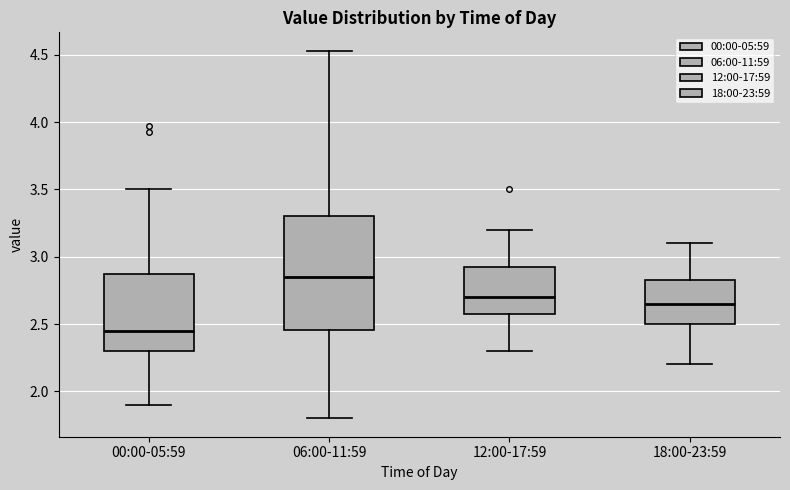

Where is the lower edge of the box for 18:00-23:59 on the y-axis? The values are not printed on the chart, so give them approximately, as read against the axis.

2.50